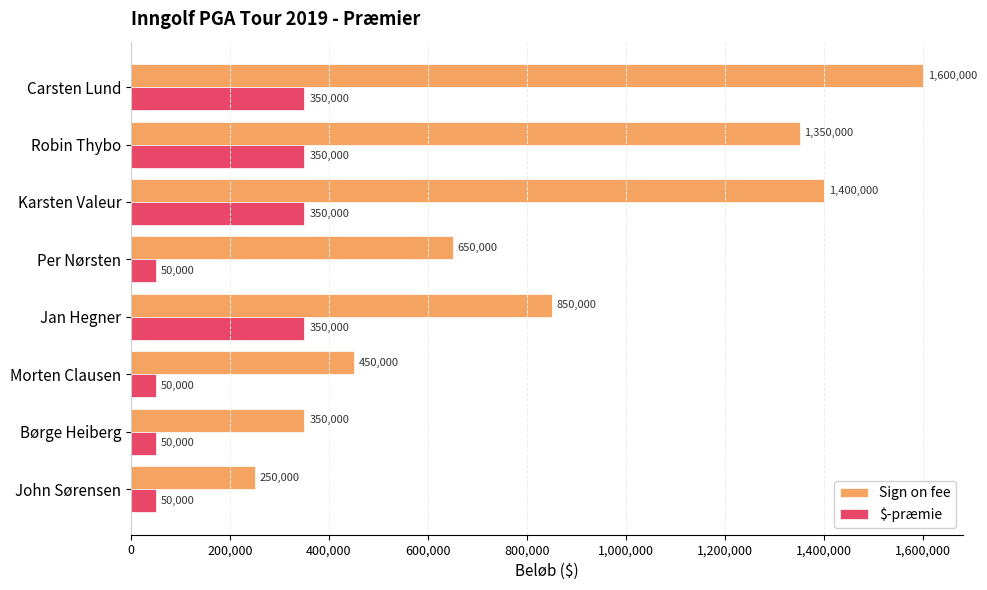

What is the sum of all Sign on fee values?

6900000